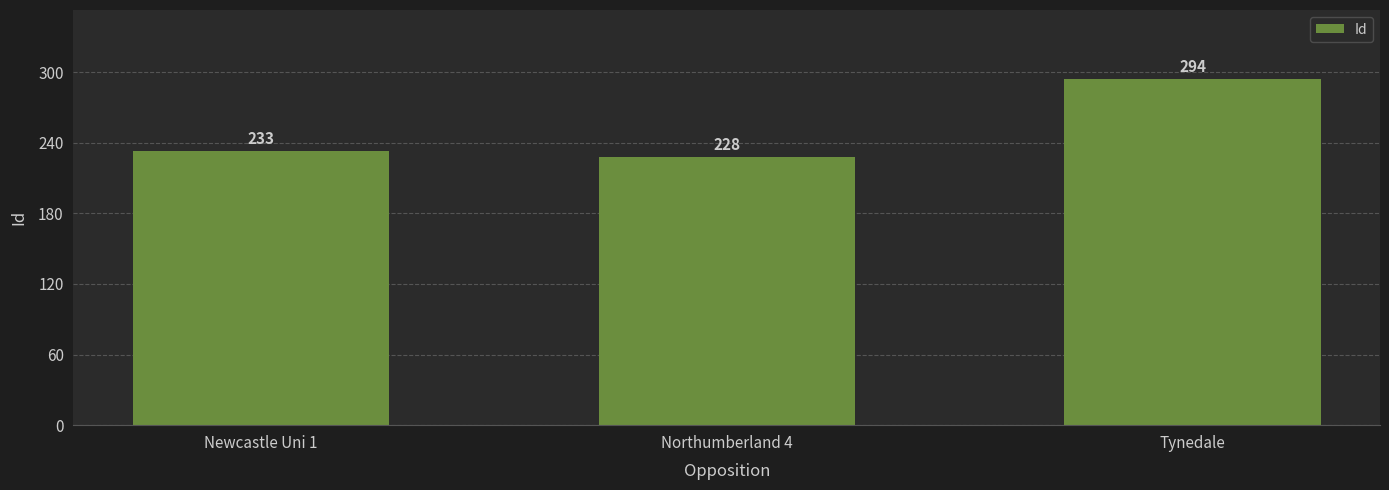

What is the change in value from Newcastle Uni 1 to Tynedale?

+61